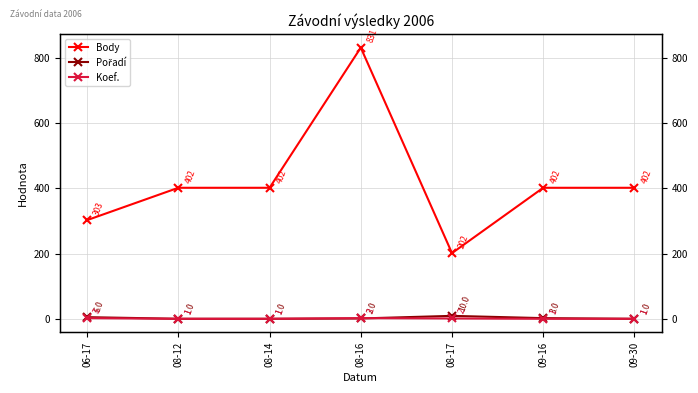

True or false: Koef. has a value of 1 at 08-17.

False